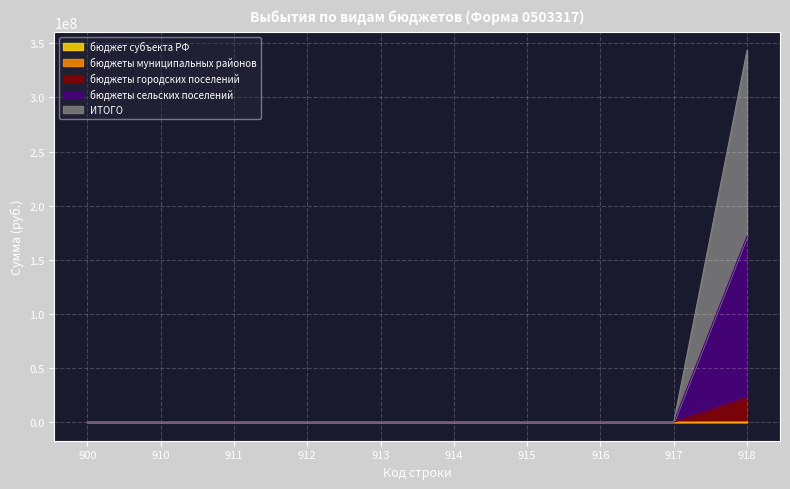

Which series has the largest total across all categories?

ИТОГО